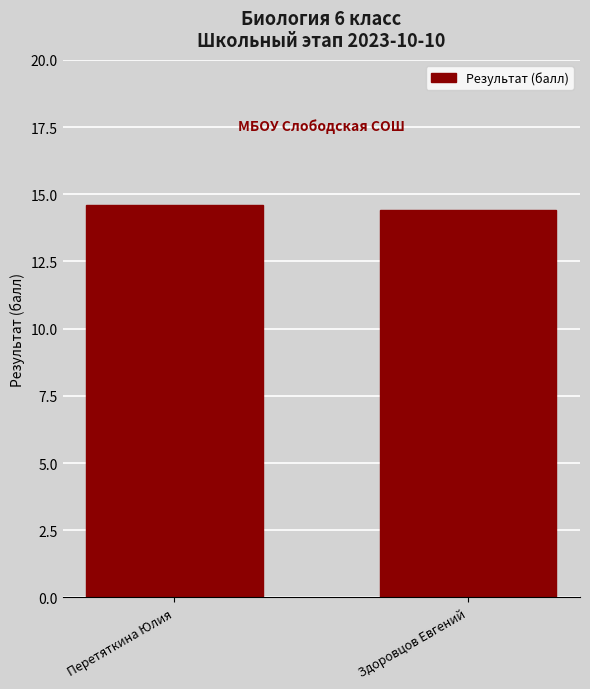

Reading right to left, extract all data points from this chart.

14.4	14.6